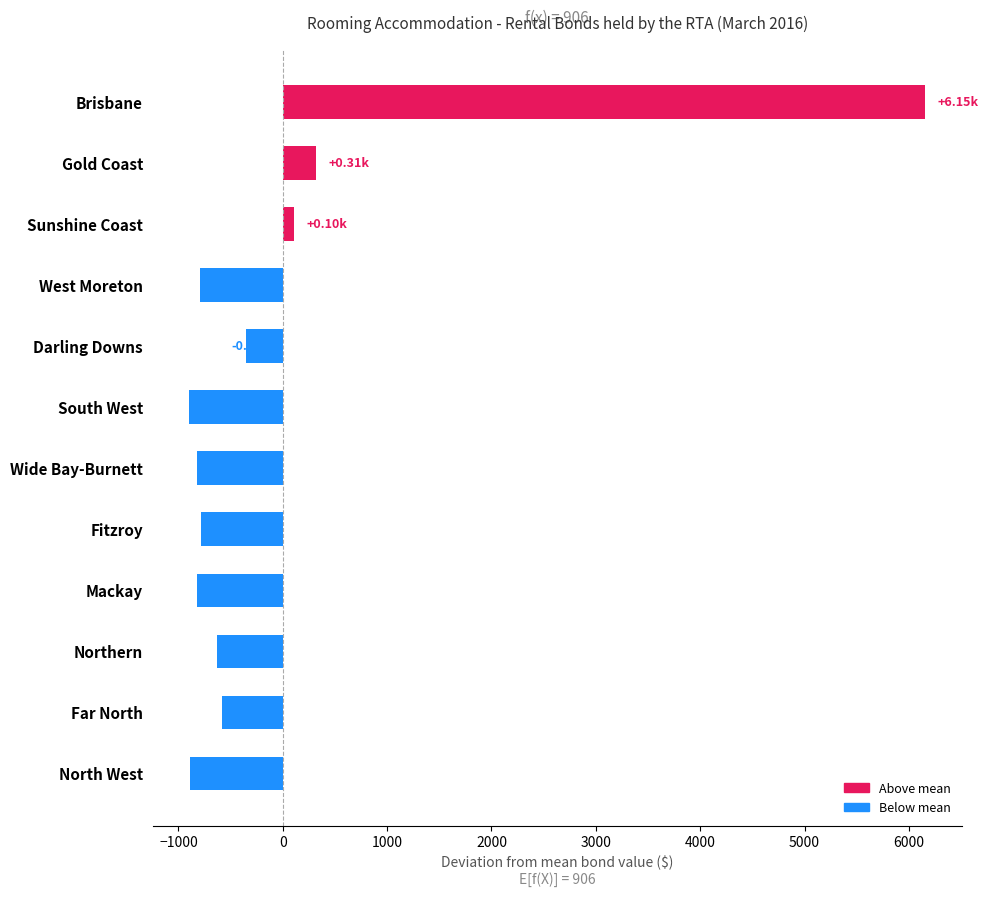

At which label is the value closest to 2629?

Gold Coast